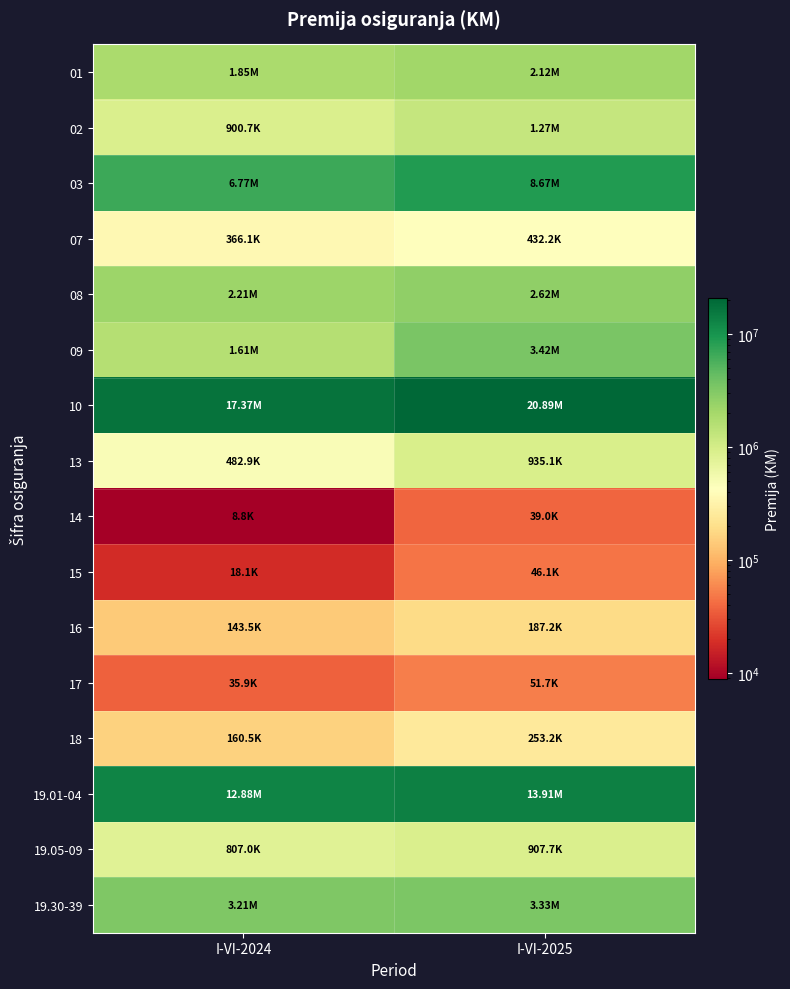

At I-VI-2025, list the series in order from largest to smallest.

10, 19.01-04, 03, 09, 19.30-39, 08, 01, 02, 13, 19.05-09, 07, 18, 16, 17, 15, 14